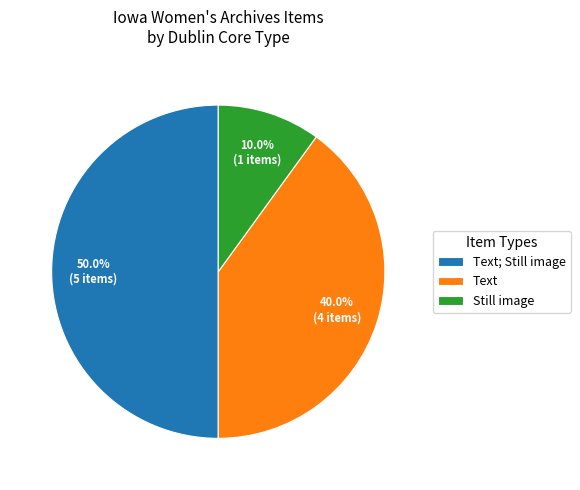

Which category has the biggest portion of the pie?

Text; Still image